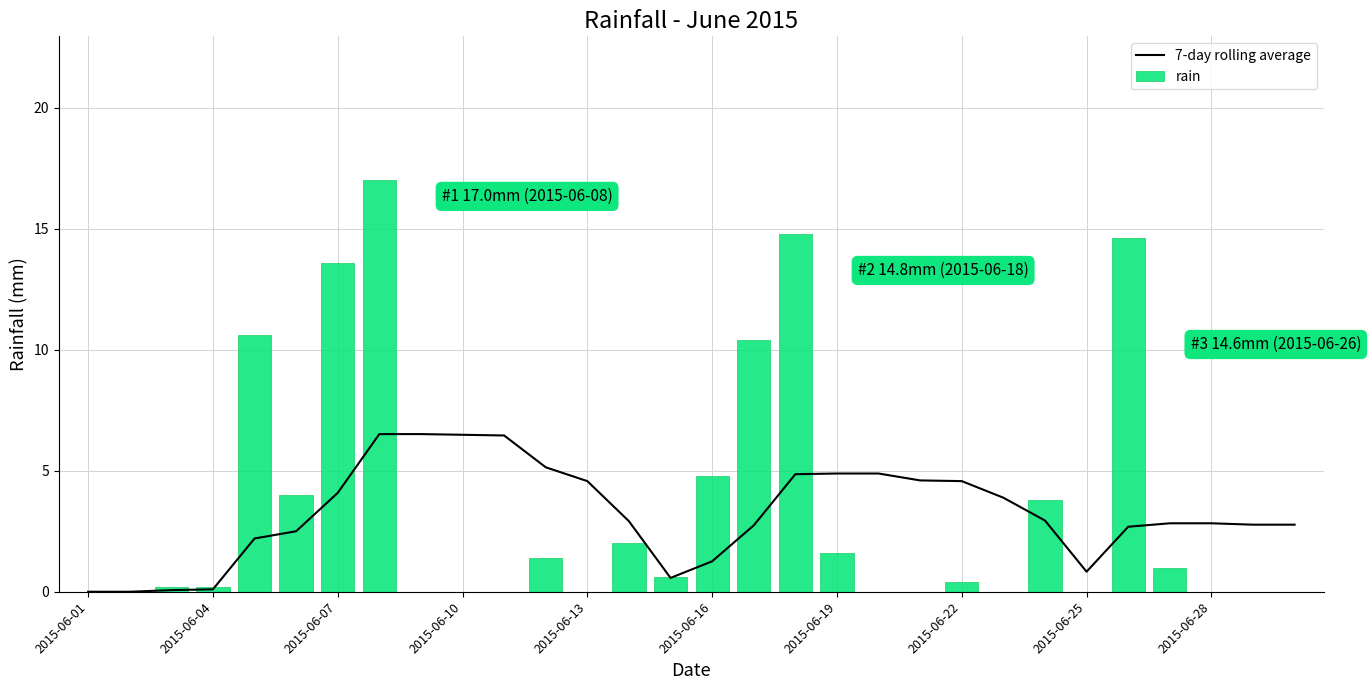

The 7-day rolling average series shows 2.8 at 2015-06-28. True or false?

True